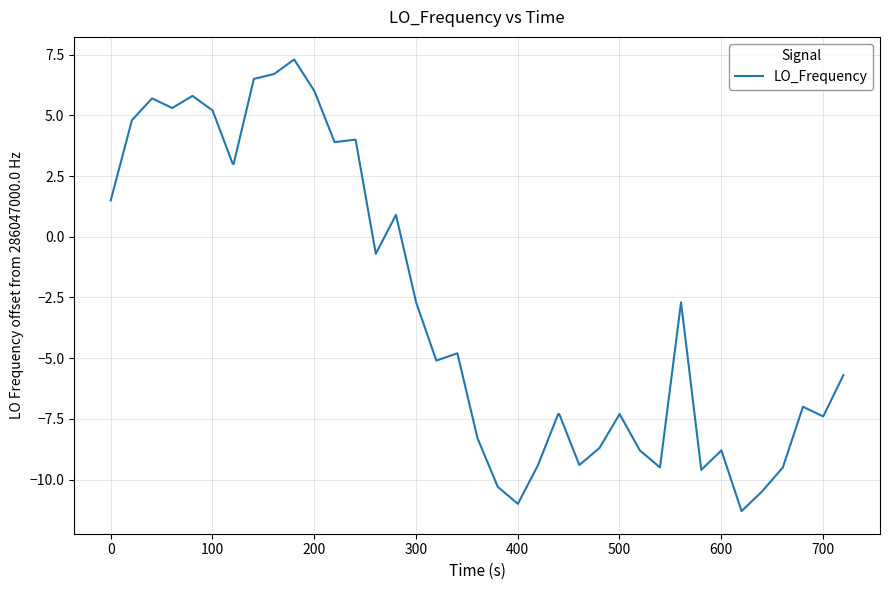

Is this an area chart (filled region under the line)?

No